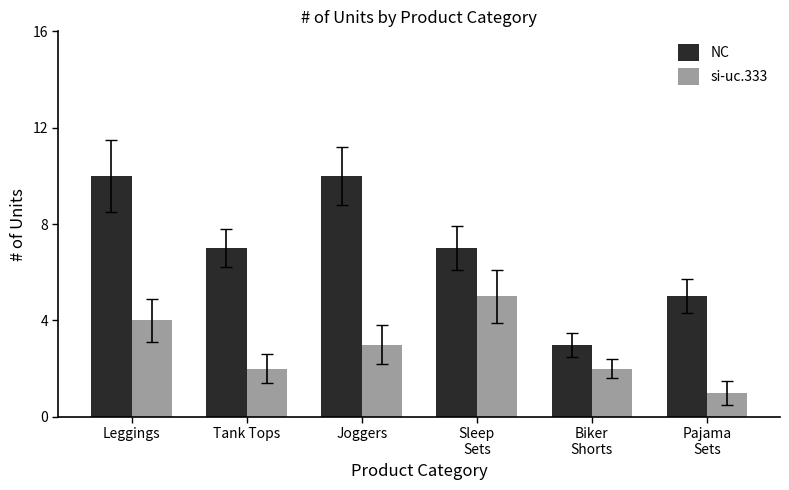

What are all the series names shown in the legend?

NC, si-uc.333